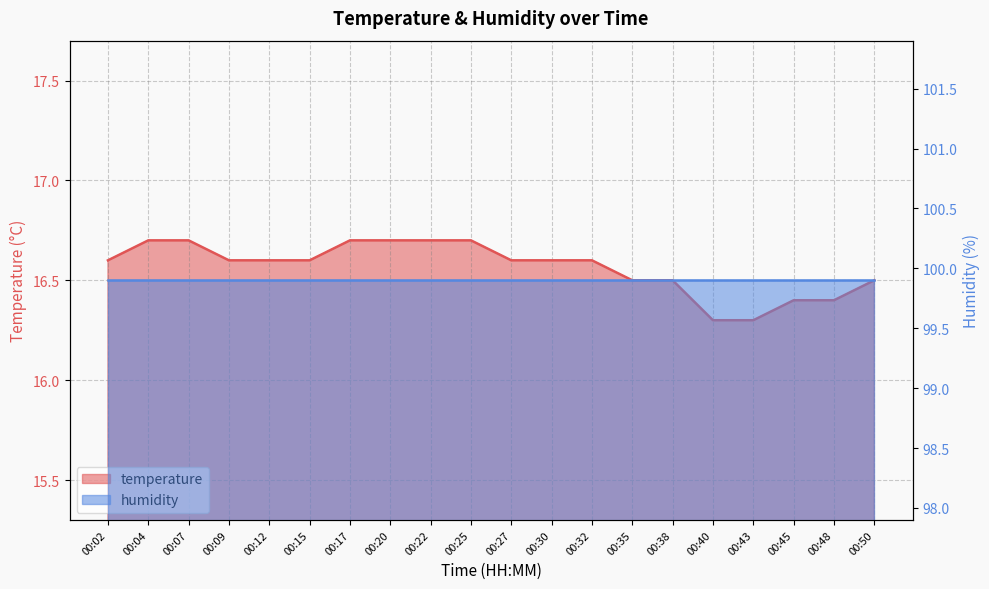

What is the average value?

16.6